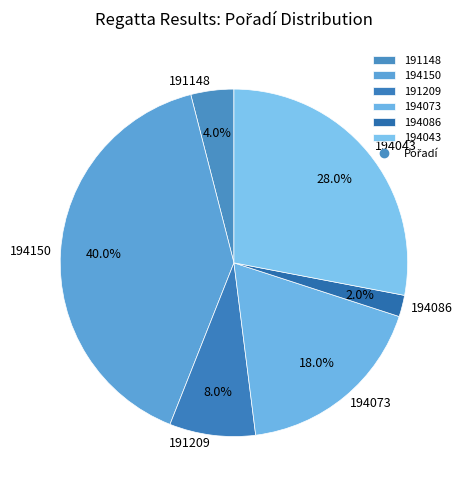

Which category has the biggest portion of the pie?

194150